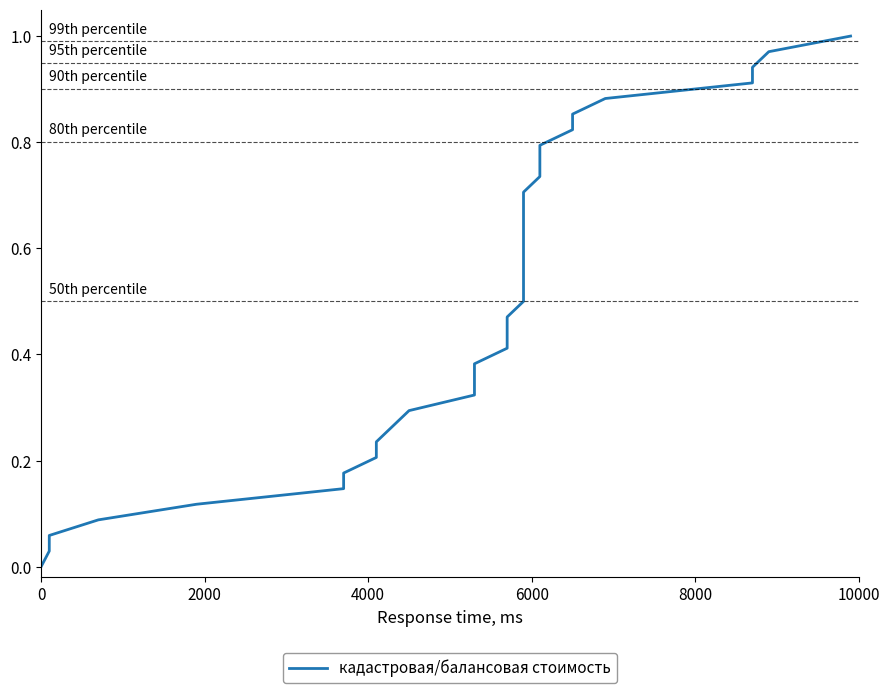

What is the average value?

0.5